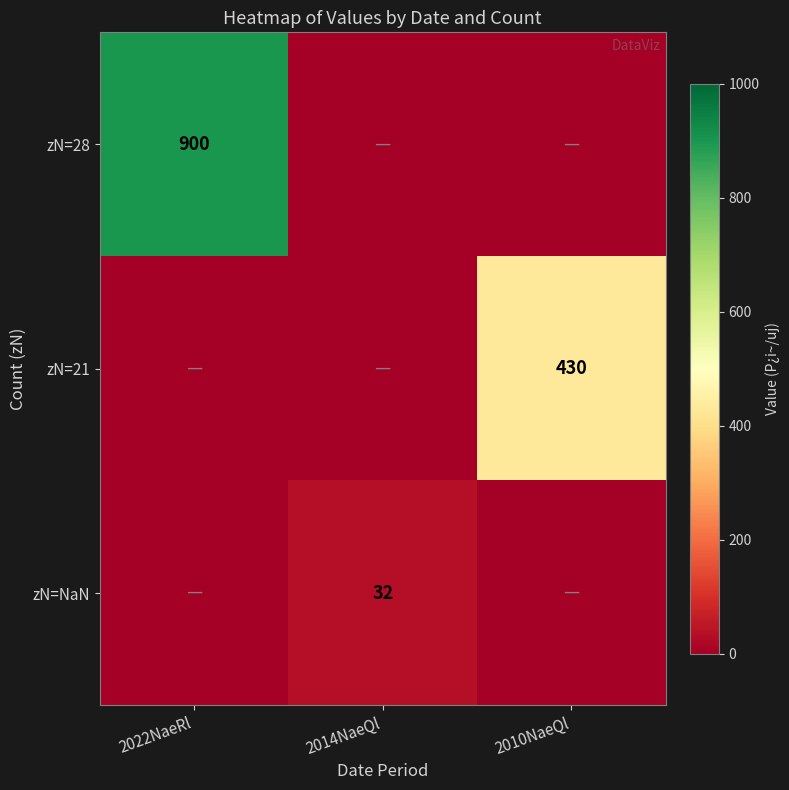

At how many categories does at least one series exceed 731?

1